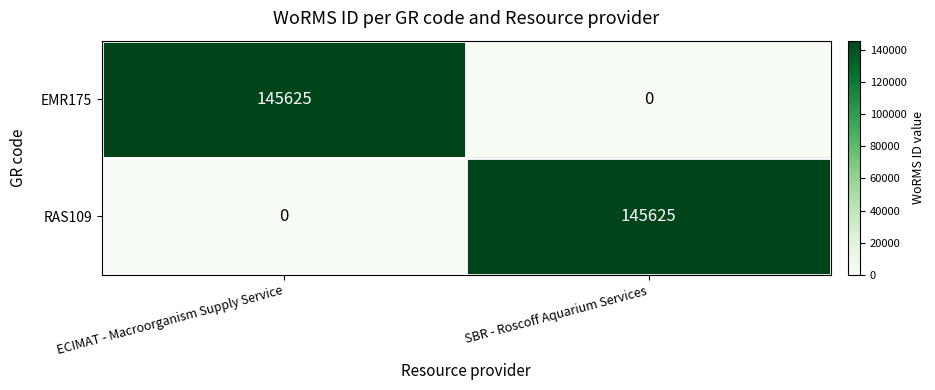

At SBR - Roscoff Aquarium Services, list the series in order from largest to smallest.

RAS109, EMR175